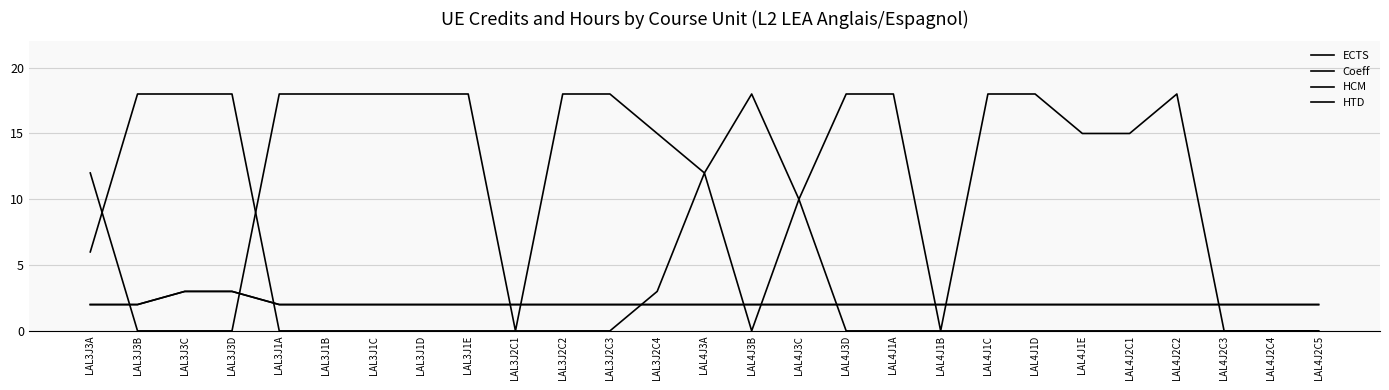

Is this an area chart (filled region under the line)?

No